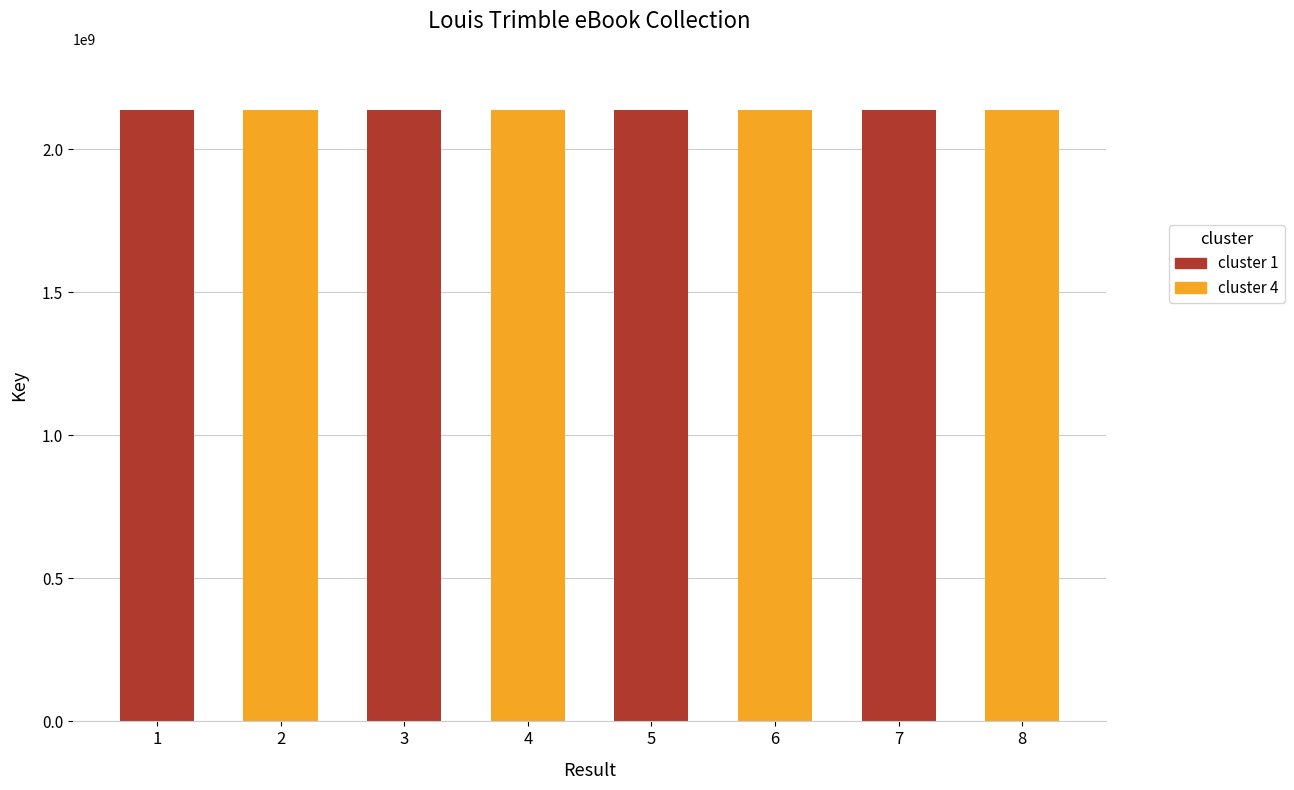

The value at 3 is 2137712323. True or false?

True